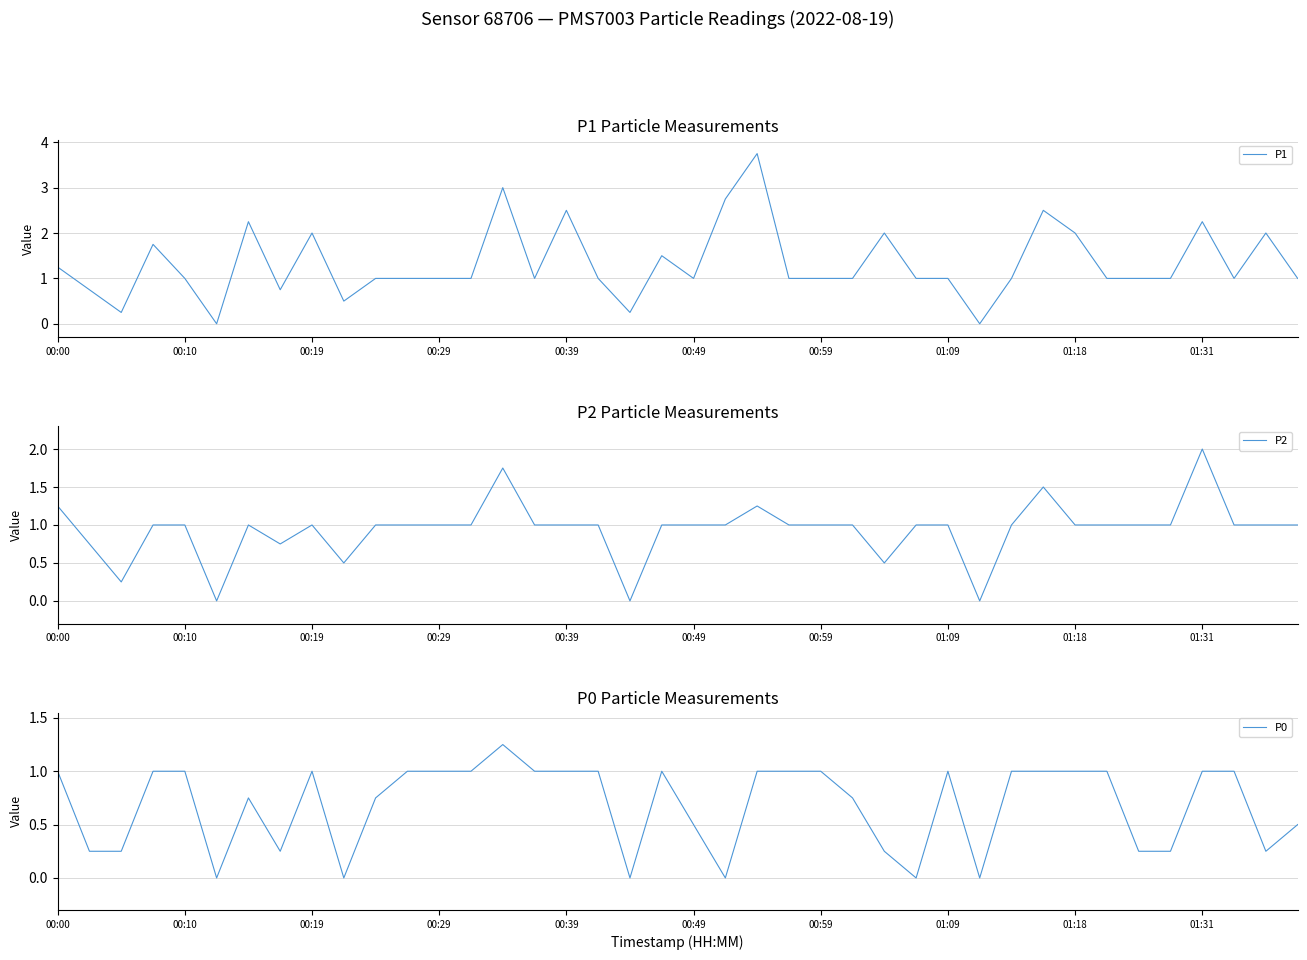

What is the maximum value for P1?

3.8